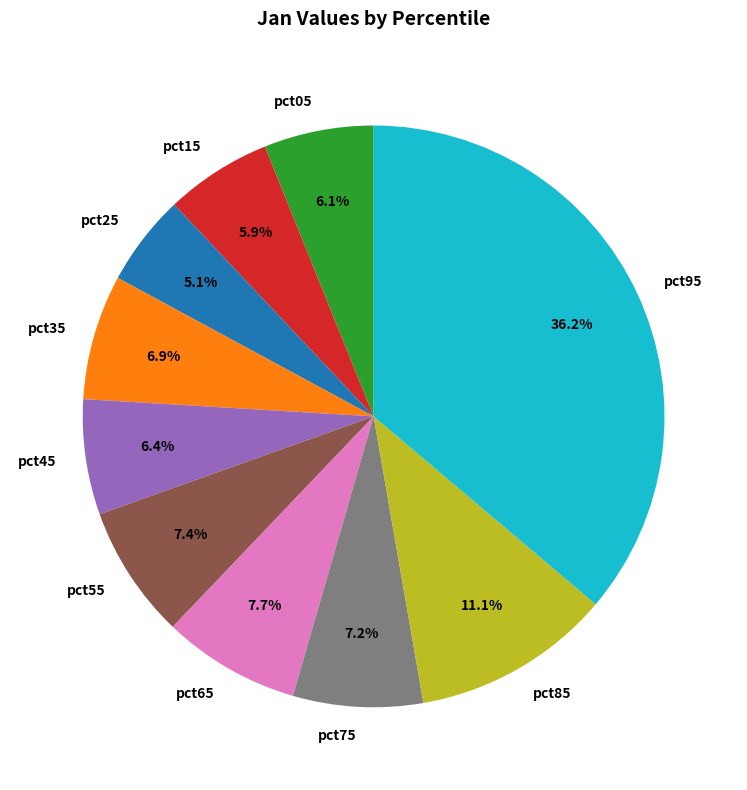

Count the number of slices in the pie.

10